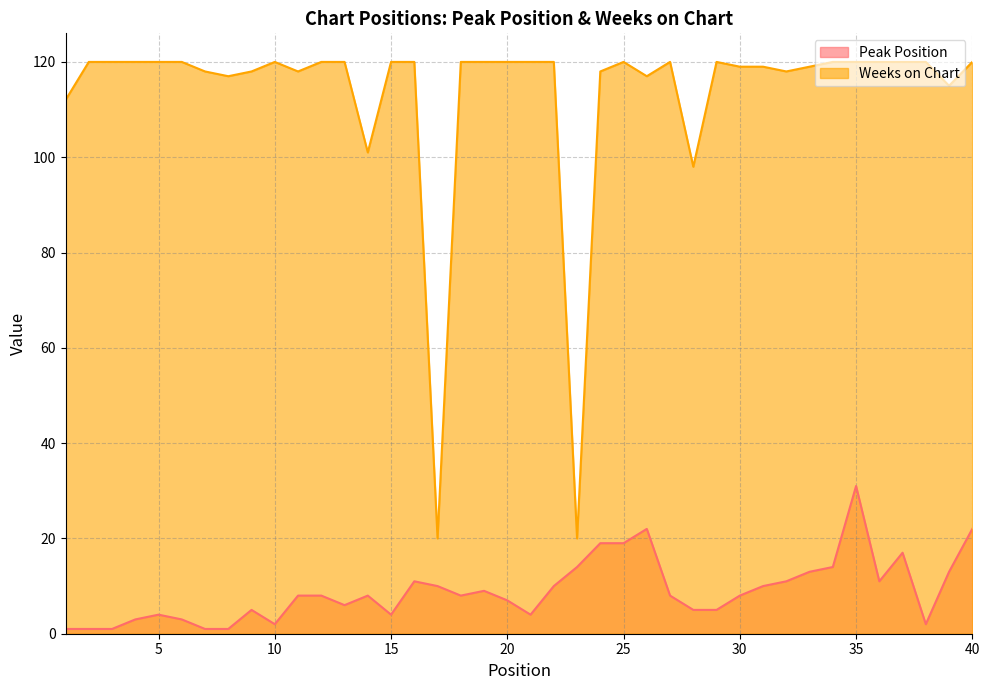

True or false: Peak Position and Weeks on Chart cross at least once.

False